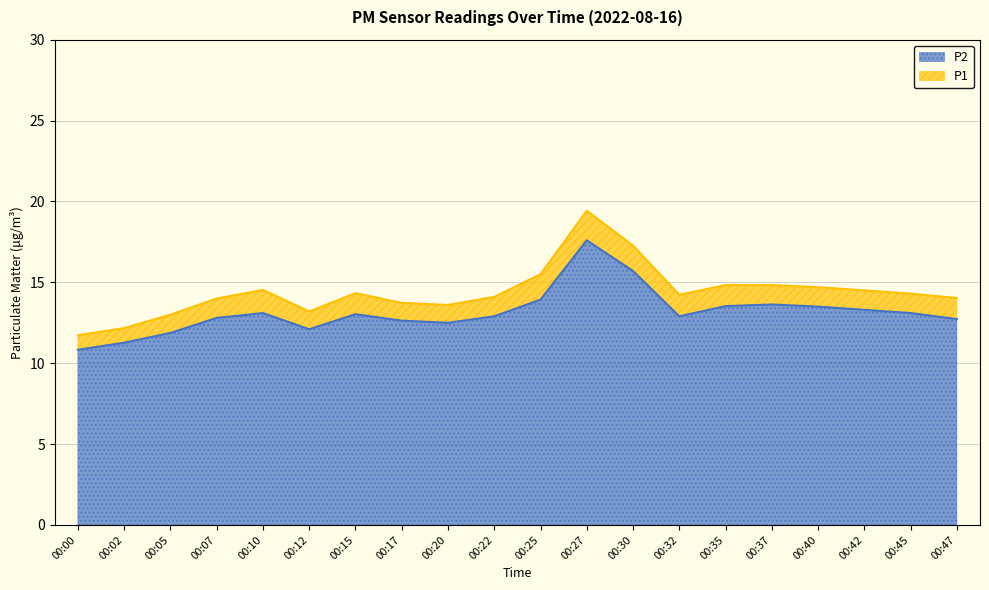

Reading left to right, list all the values displayed in this chart.

P1: 11.7	12.2	13.0	14.0	14.5	13.2	14.3	13.7	13.6	14.1	15.5	19.4	17.3	14.2	14.8	14.8	14.7	14.5	14.3	14.0
P2: 10.8	11.3	11.9	12.8	13.1	12.1	13.0	12.6	12.5	12.9	13.9	17.6	15.7	12.9	13.5	13.6	13.5	13.3	13.1	12.7